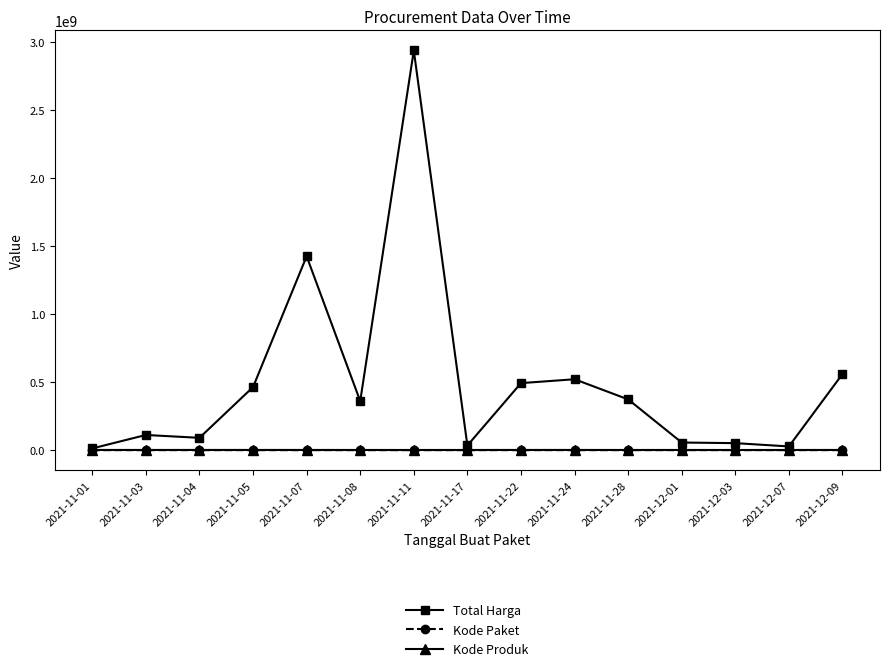

Where is Total Harga nearest to the value 1476094870?

2021-11-07